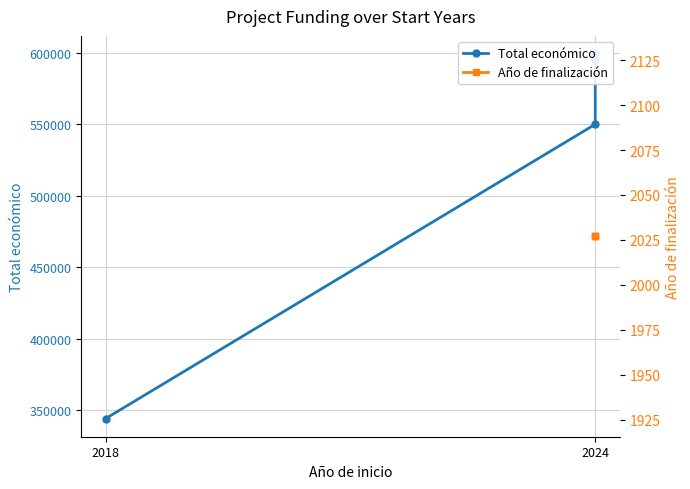

True or false: Total económico and Año de finalización cross at least once.

False